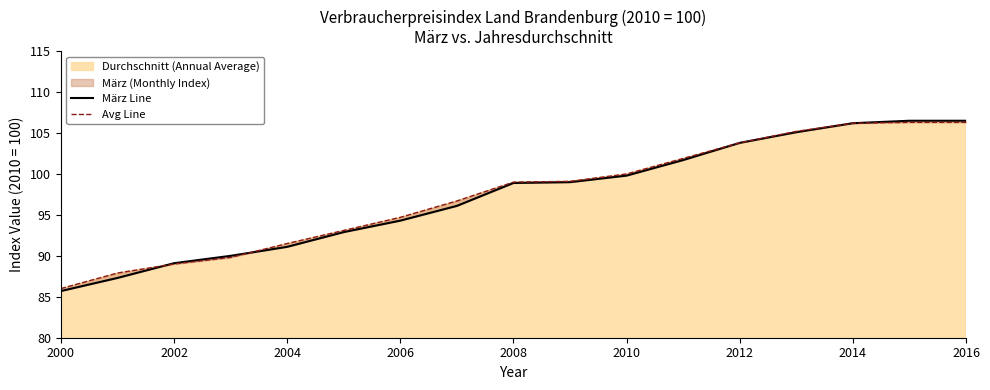

What is the sum of all Avg Line values?

1656.5